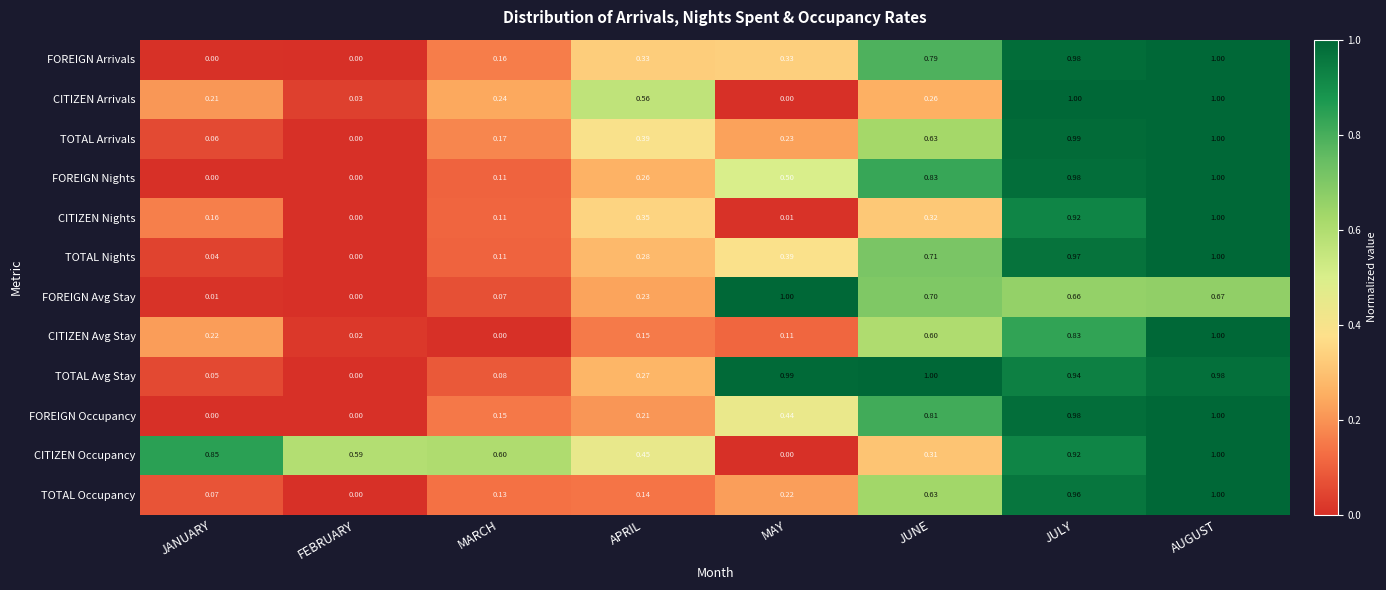

At how many categories does at least one series exceed 0?

8